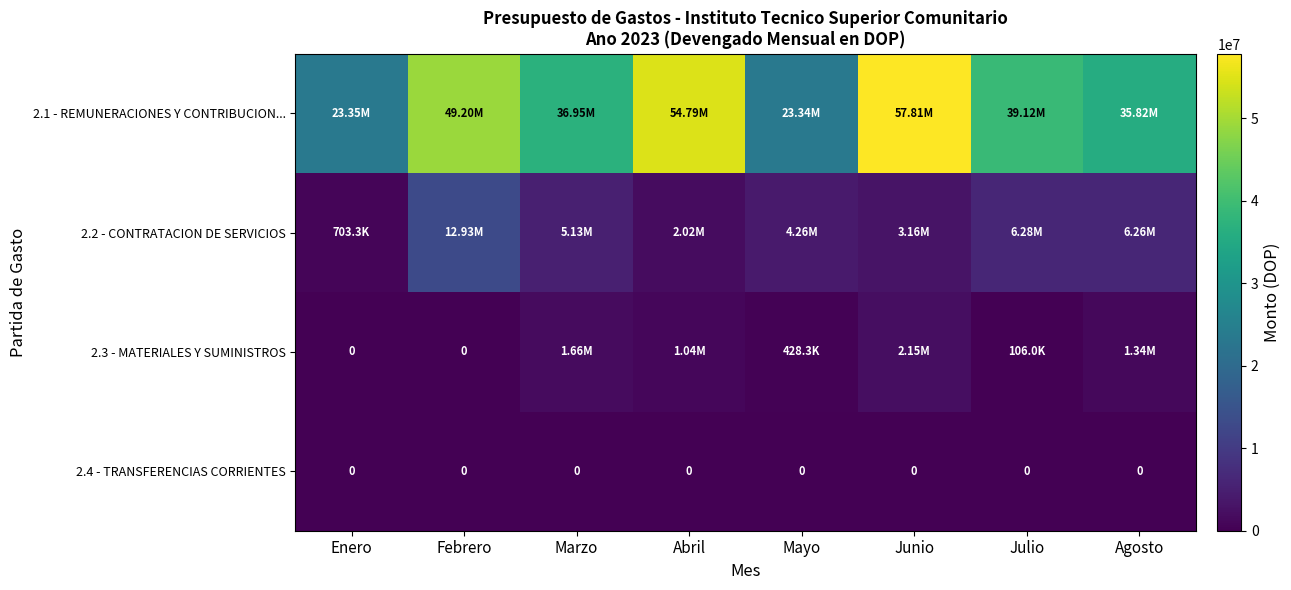

What is the total value across all series at Enero?

24057105.7